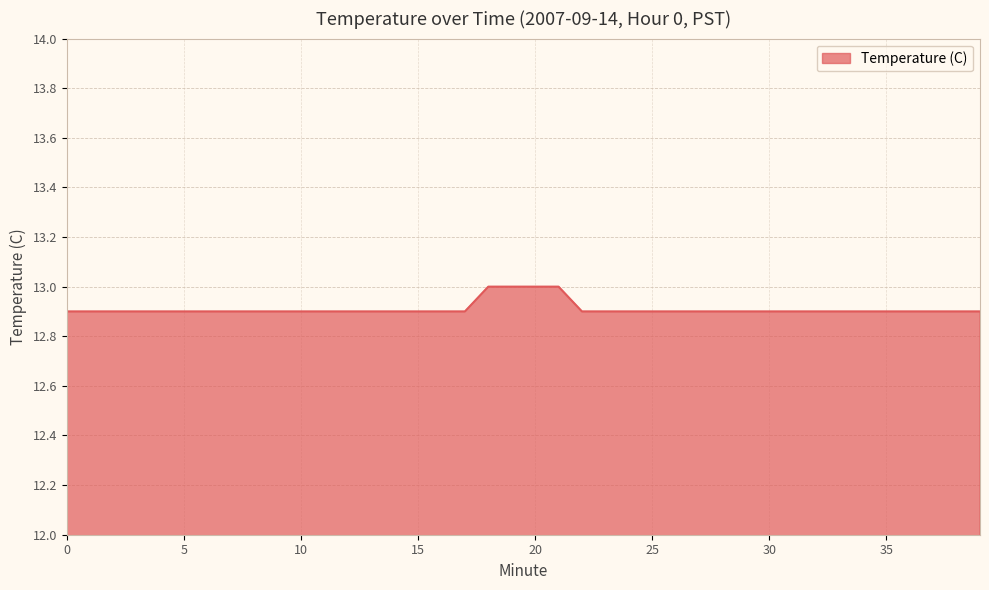

How many series are shown in this chart?

1